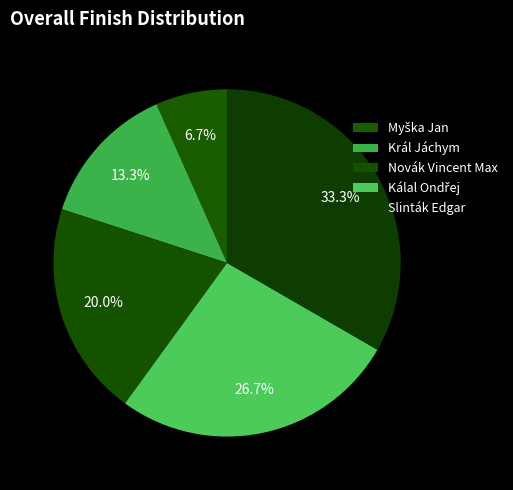

Which slice is the smallest?

Myška Jan